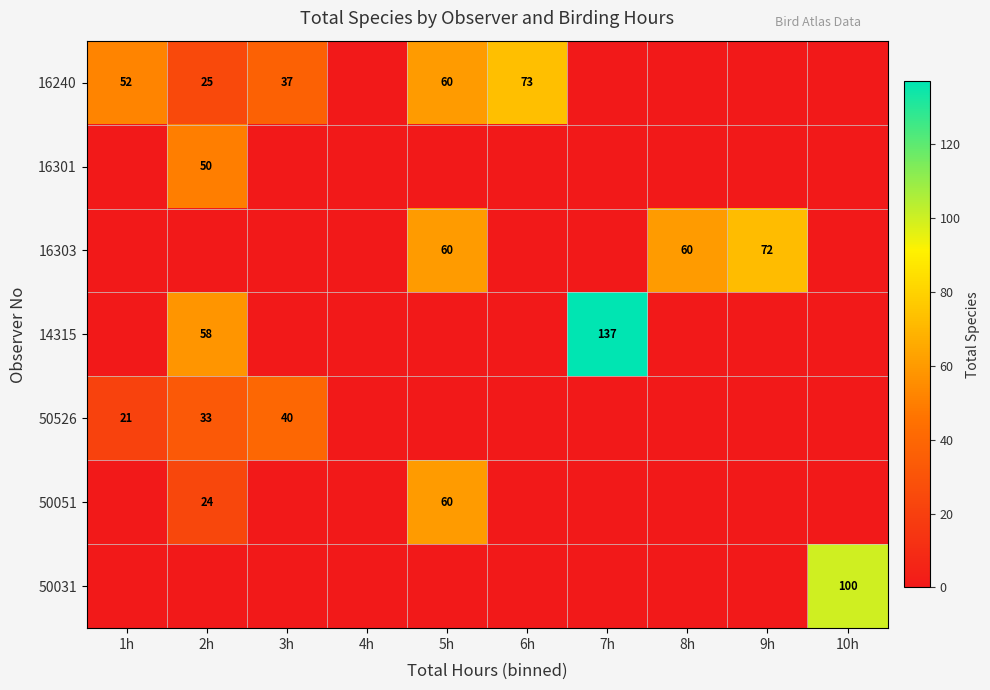

What is the difference between the highest and lowest values at 2h?

58